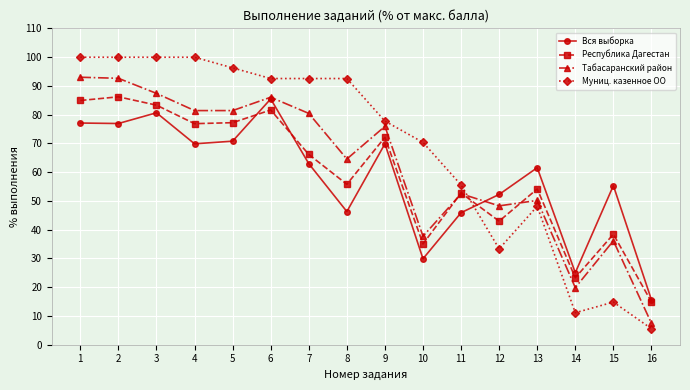

How many distinct data groups are displayed?

4